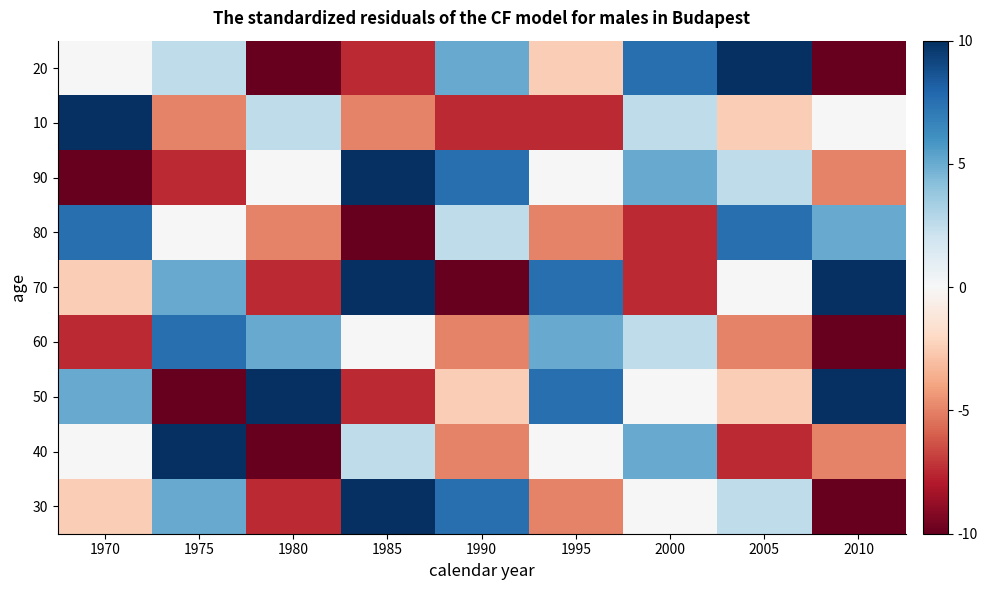

How many data points does each series have?

9